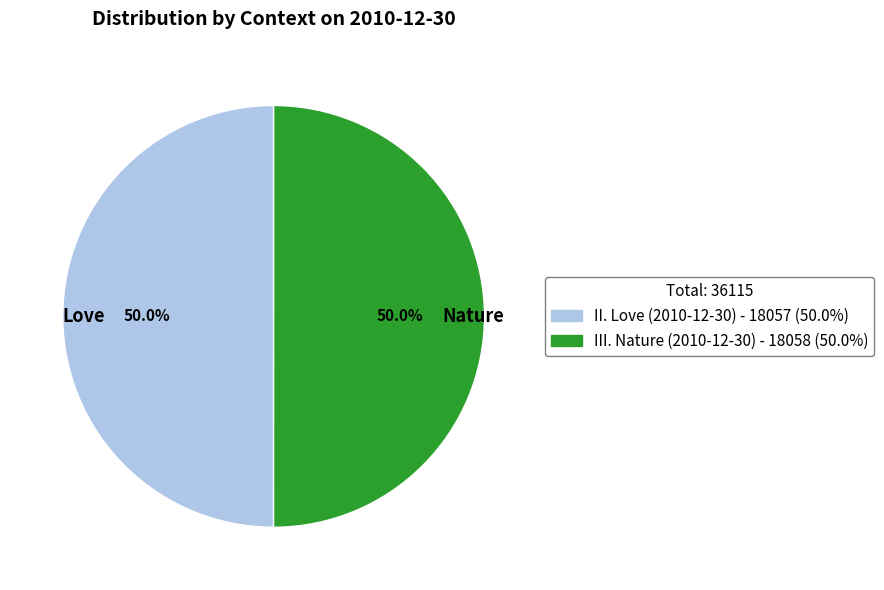

What is the total percentage of Love and Nature?

100.0%